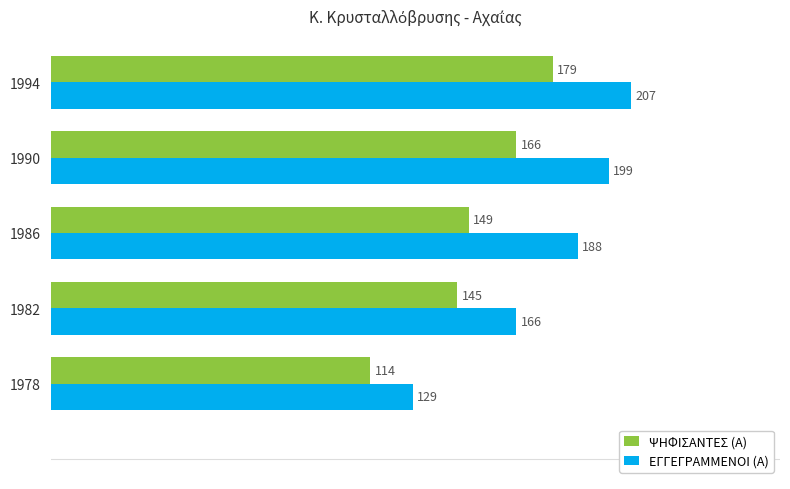

The ΕΓΓΕΓΡΑΜΜΕΝΟΙ (Α) series shows 114 at 1986. True or false?

False